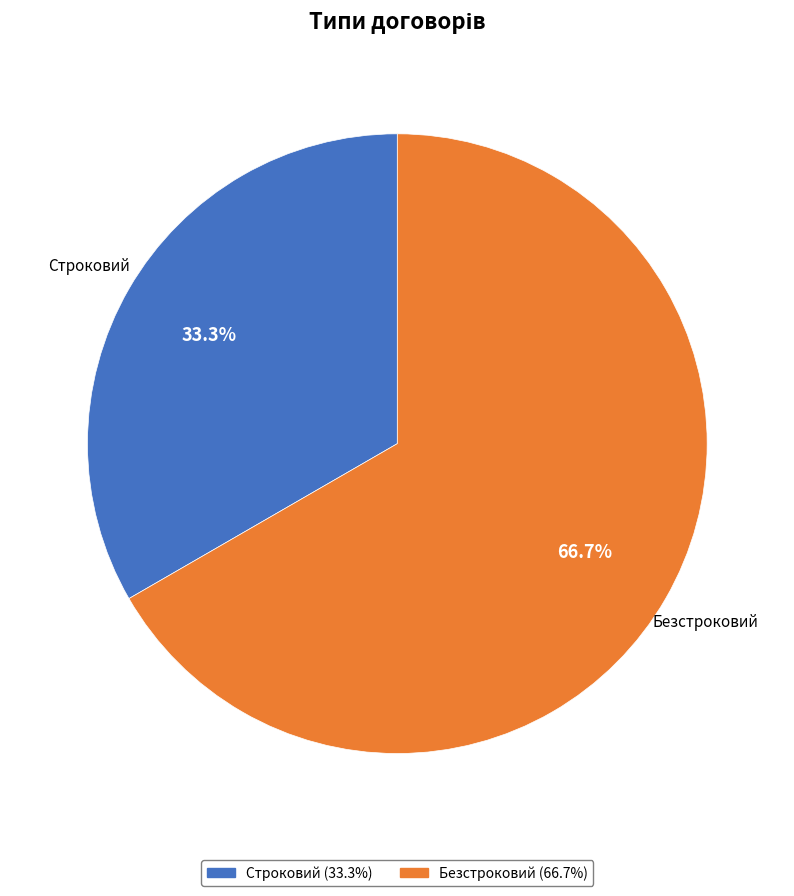

To the nearest percent, what is the difference between the largest and smallest slice percentages?

33%